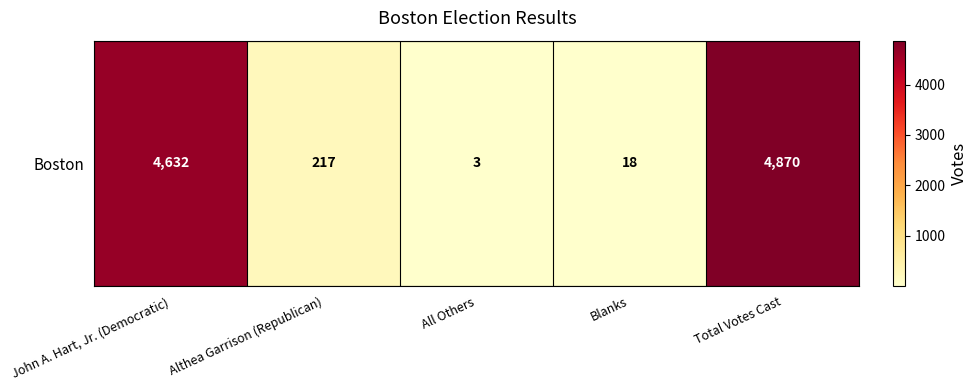

List the labels in order of value, largest first.

Total Votes Cast, John A. Hart, Jr. (Democratic), Althea Garrison (Republican), Blanks, All Others